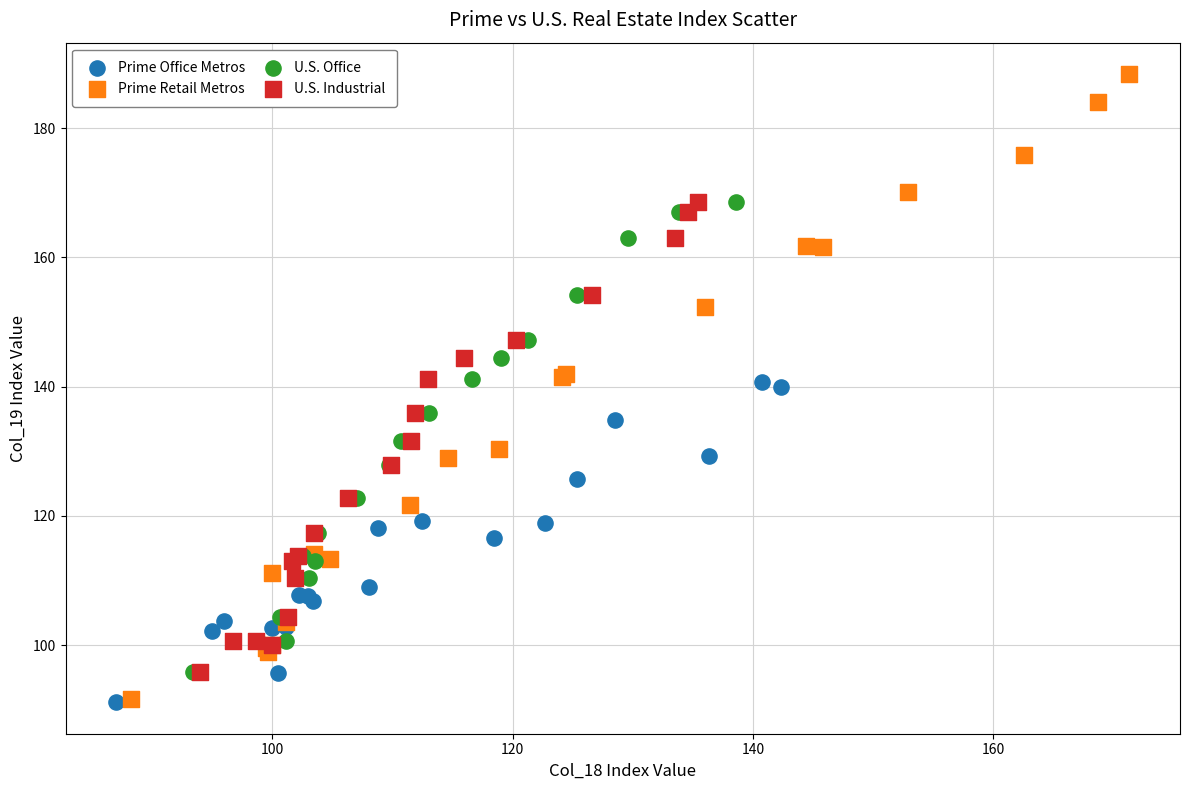

What are all the series names shown in the legend?

Prime Office Metros, Prime Retail Metros, U.S. Office, U.S. Industrial